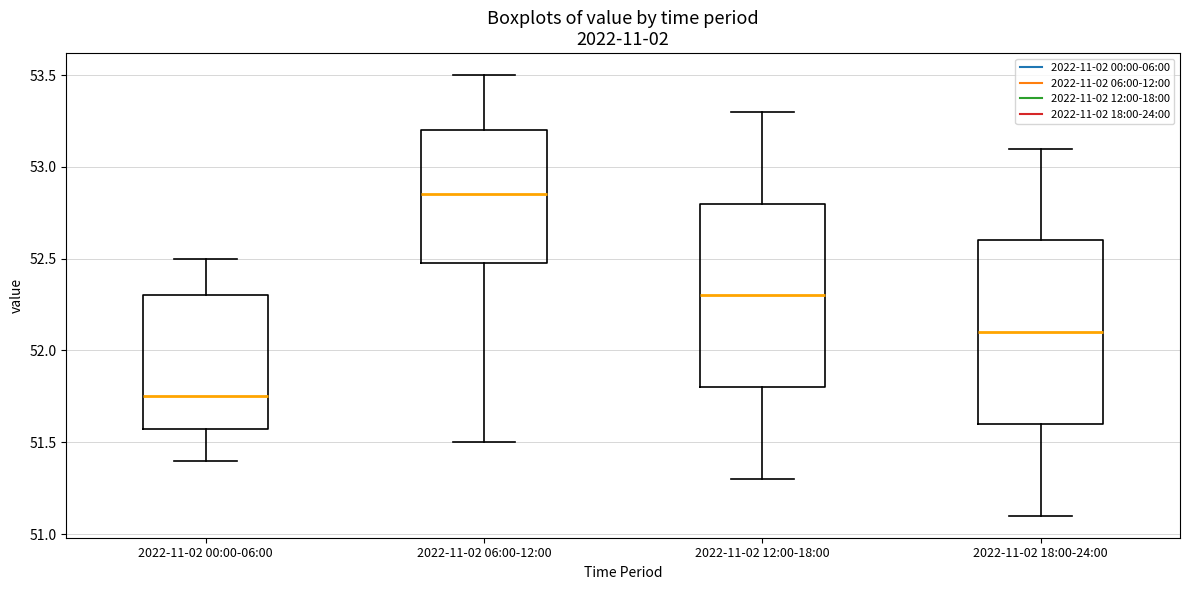

Where does the upper whisker of the box for 2022-11-02 12:00-18:00 end on the y-axis? The values are not printed on the chart, so give them approximately, as read against the axis.

53.30